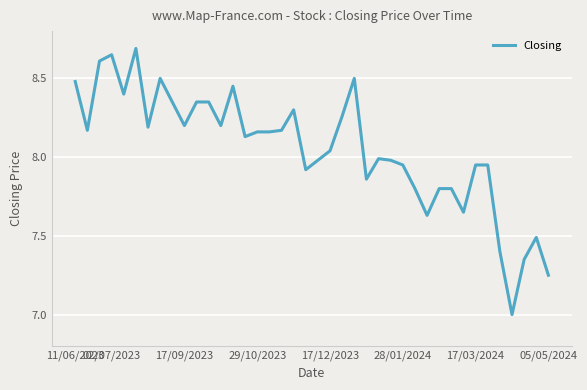

Count the number of categories in the chart.

40